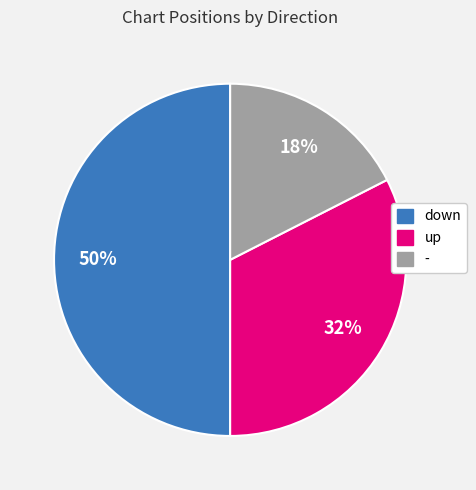

Which has a higher value, - or down?

down